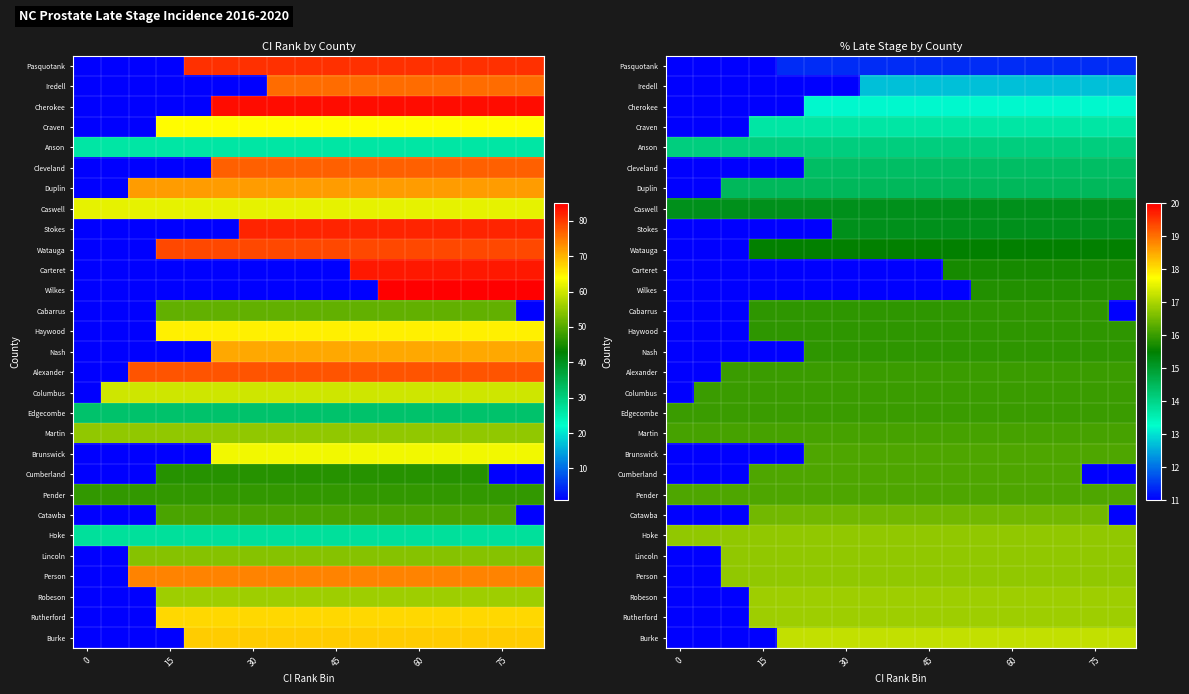

What is the highest value of the Edgecombe series?

16.0